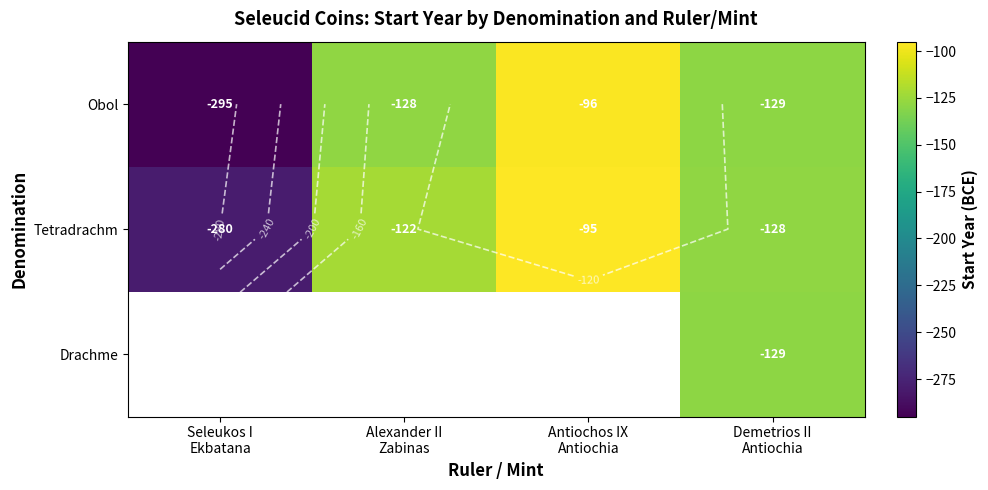

Between Demetrios II
Antiochia and Alexander II
Zabinas, which is larger?

Alexander II
Zabinas